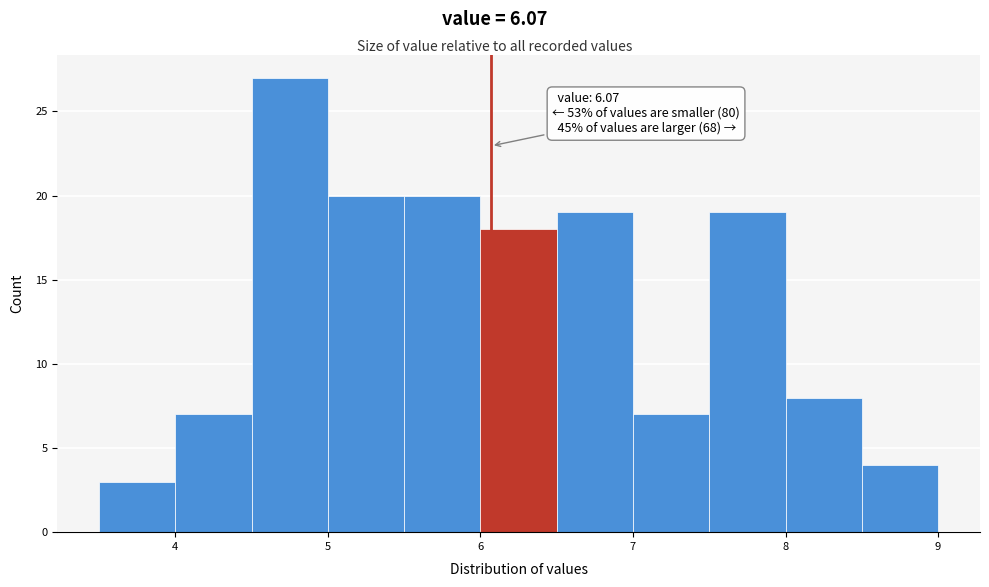

Which range on the x-axis has the tallest bar?

4.5 to 5.0